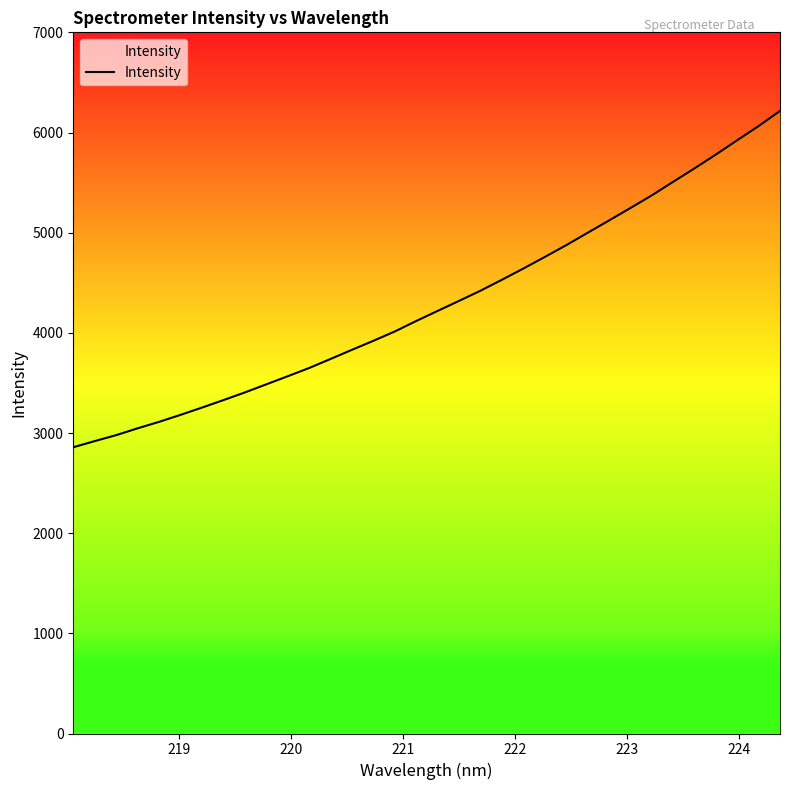

What is the difference between the maximum and minimum values?

3357.4